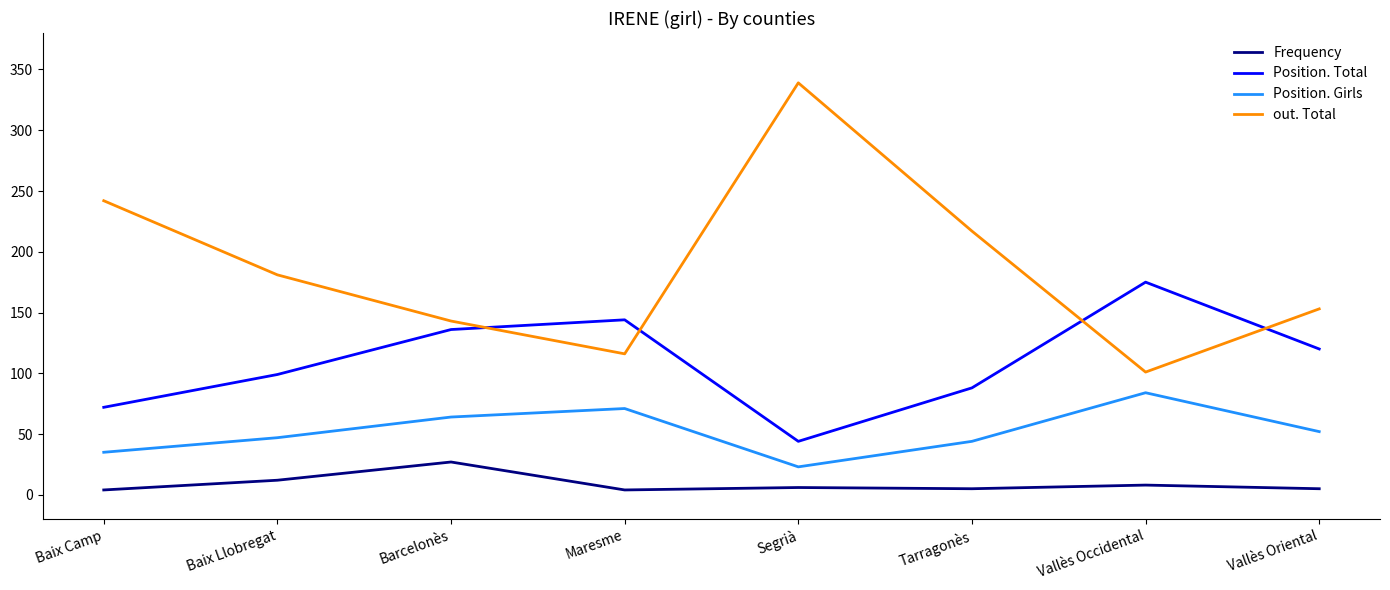

List the labels in order of Position. Total value, smallest first.

Segrià, Baix Camp, Tarragonès, Baix Llobregat, Vallès Oriental, Barcelonès, Maresme, Vallès Occidental